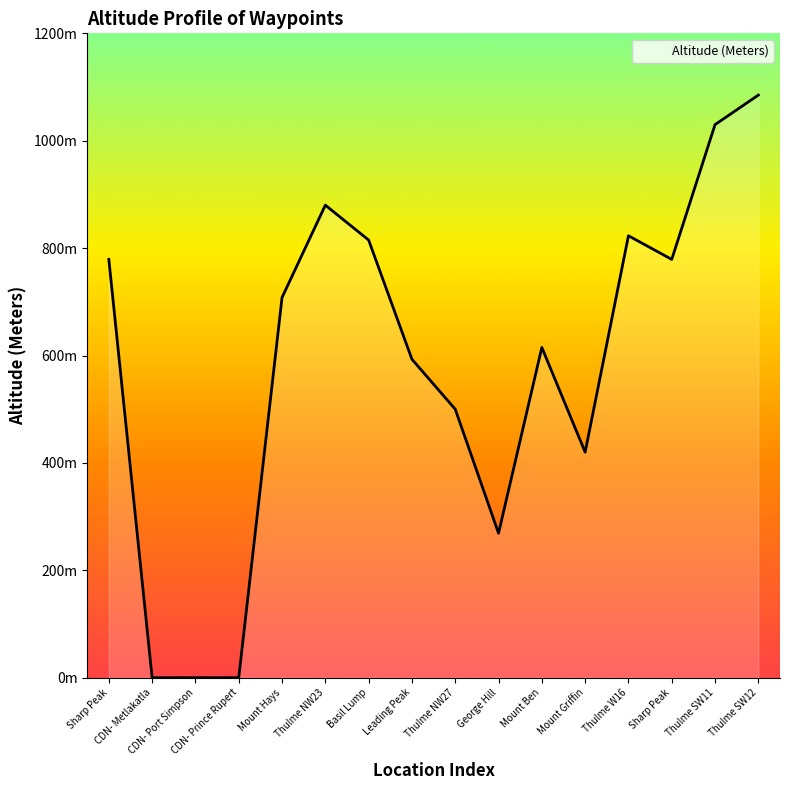

Is this an area chart (filled region under the line)?

Yes